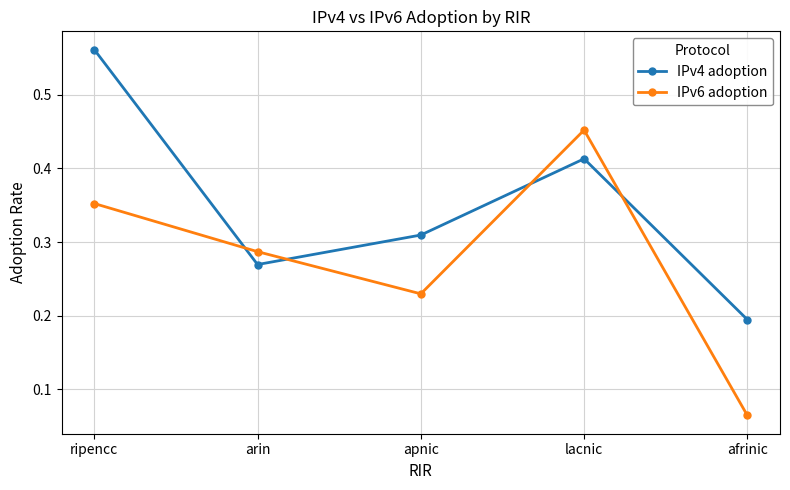

How many times do IPv6 adoption and IPv4 adoption cross each other?

4